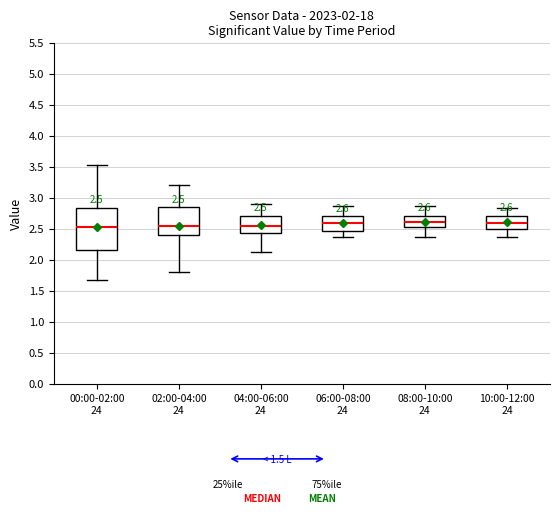

Which box is the tallest, from its lower edge to its upper edge?

00:00-02:00 24